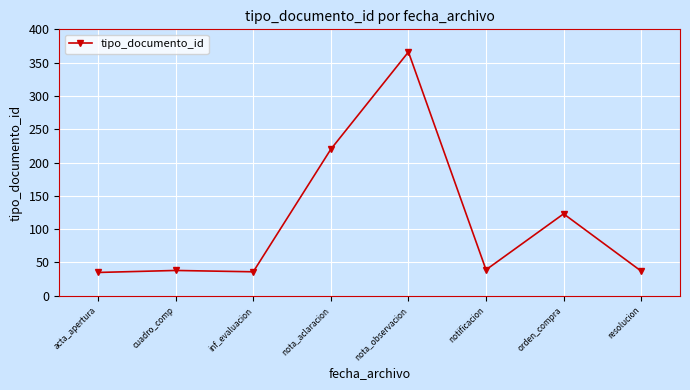

What is the average value?

112